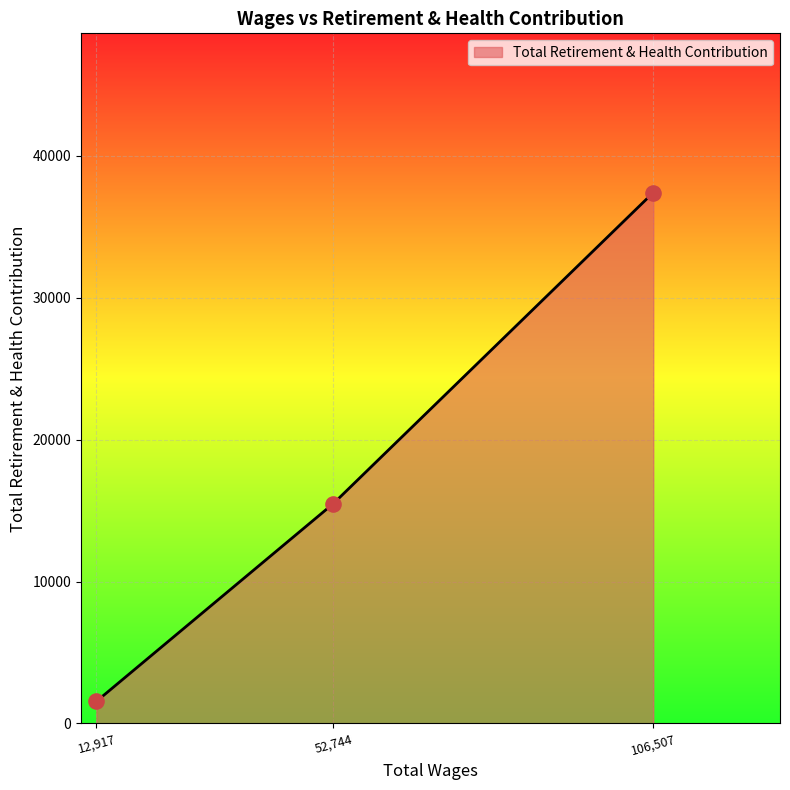

What is the ratio of the value at 106,507 to the value at 12,917?

24.1